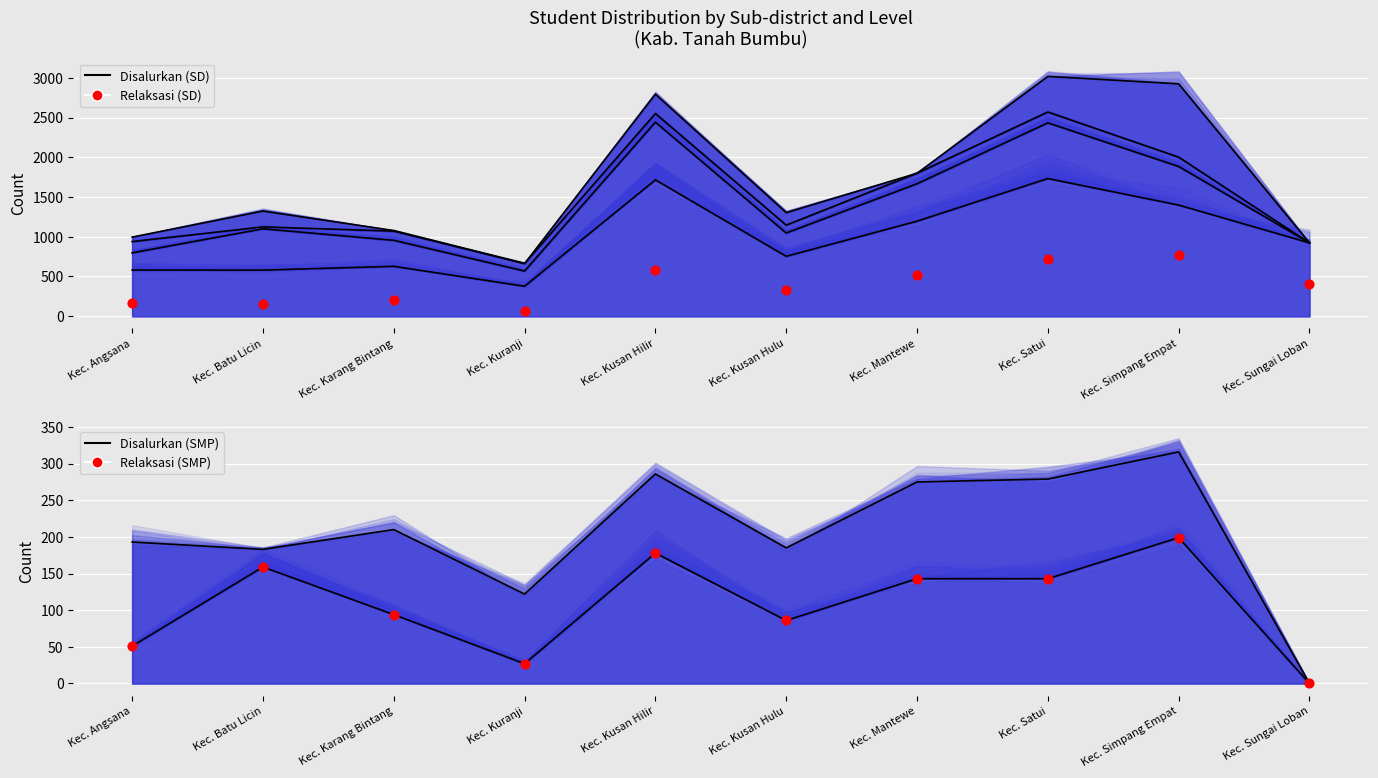

Is the value of SD Pemberian Relaksasi at Kec. Batu Licin greater than the value of SD Siswa Disalurkan at Kec. Sungai Loban?

No